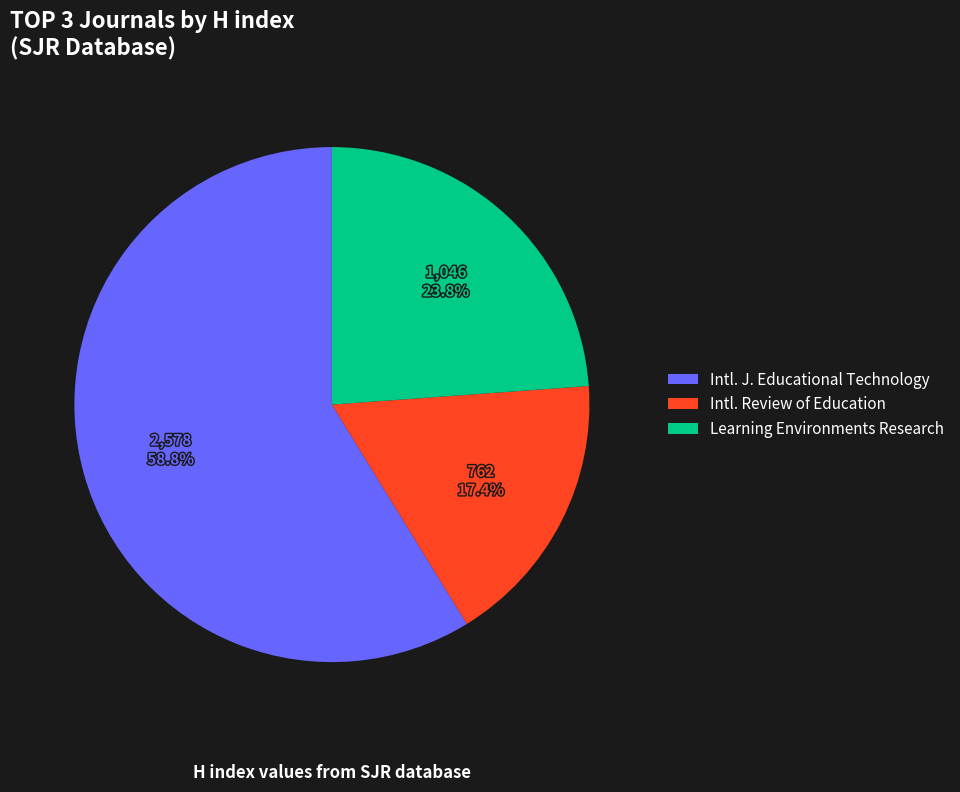

Count the number of slices in the pie.

3